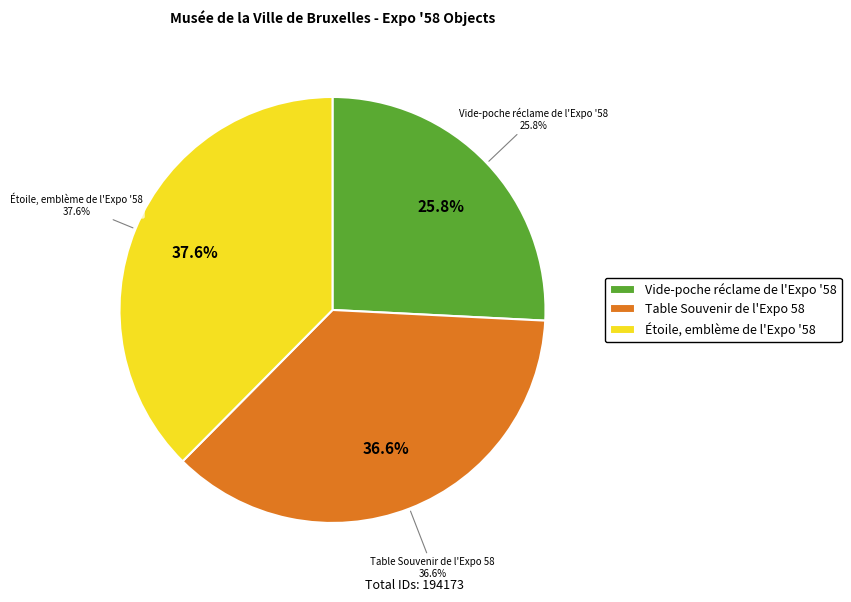

To the nearest percent, what is the difference between the Table Souvenir de l'Expo 58 and Vide-poche réclame de l'Expo '58 slice percentages?

11%